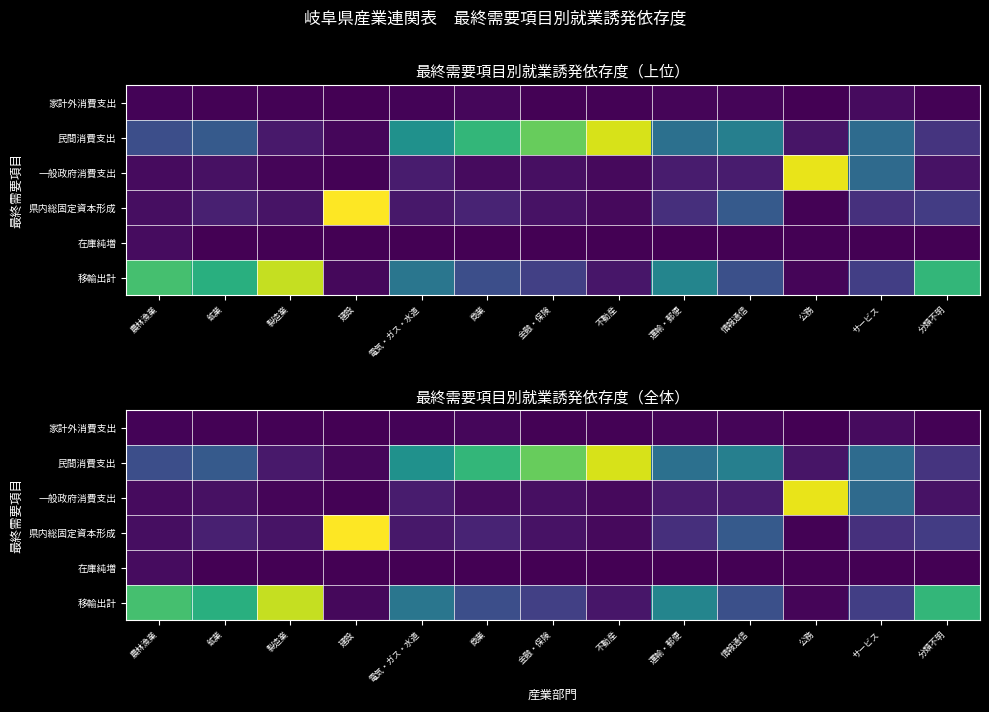

What is the difference between the highest and lowest values at サービス?

0.3